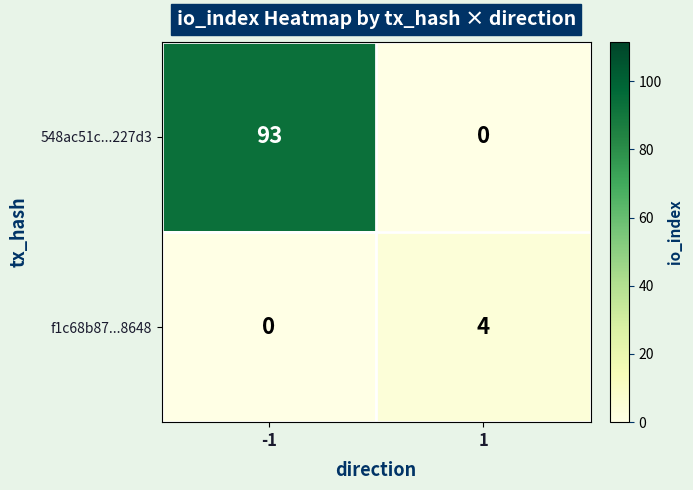

Which series has the widest spread of values?

548ac51c...227d3